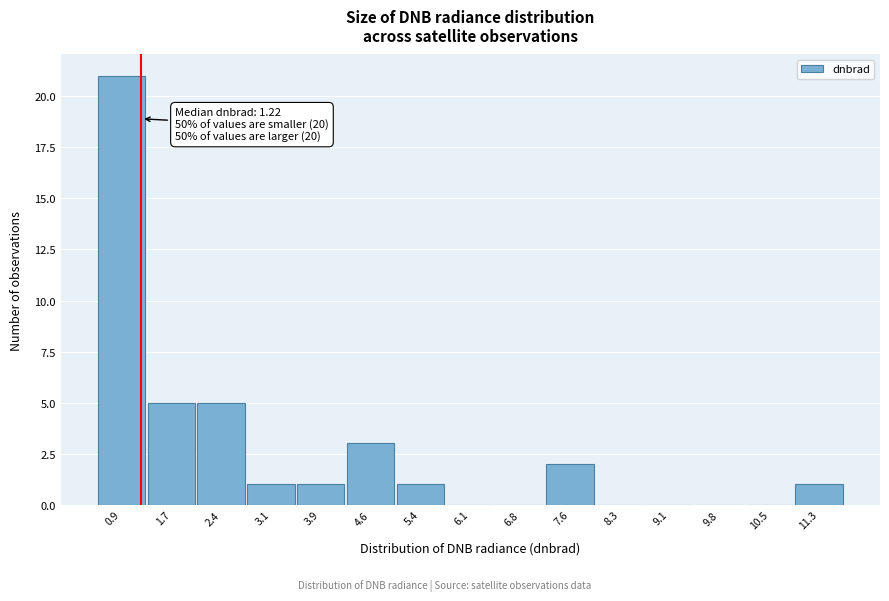

Over which range of the x-axis is the bar tallest?

0.6 to 1.3